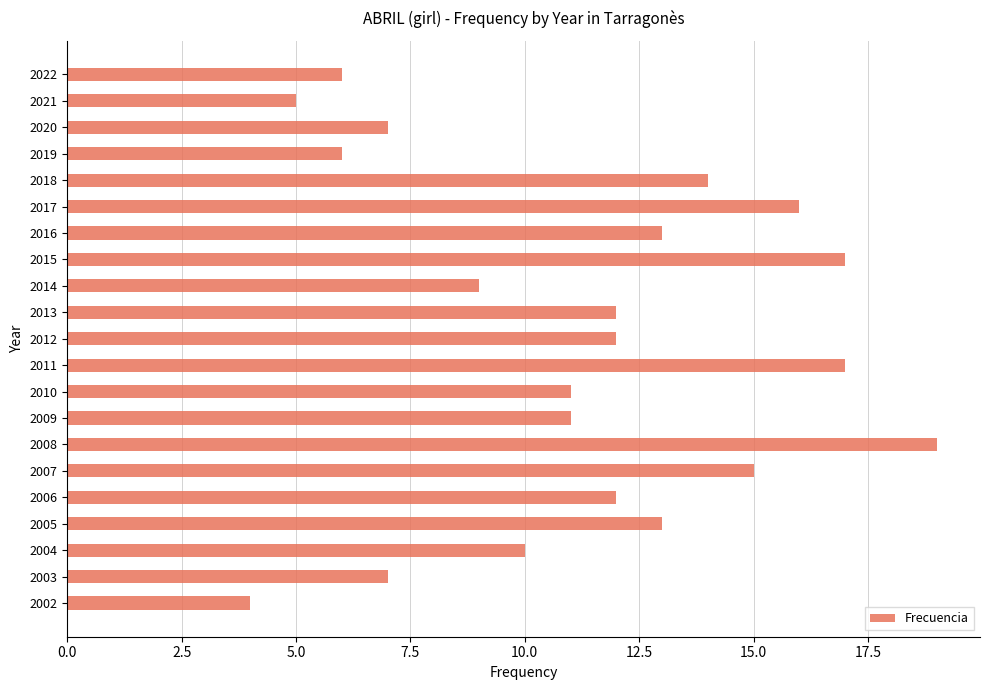

What is the minimum value shown in the chart?

4